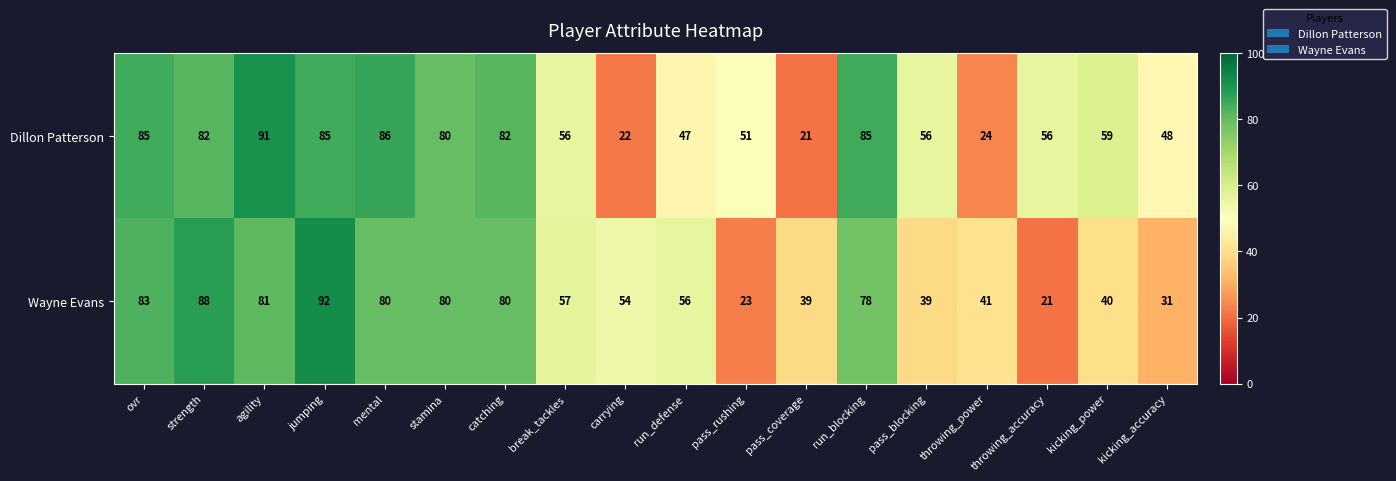

The Dillon Patterson series shows 43 at stamina. True or false?

False